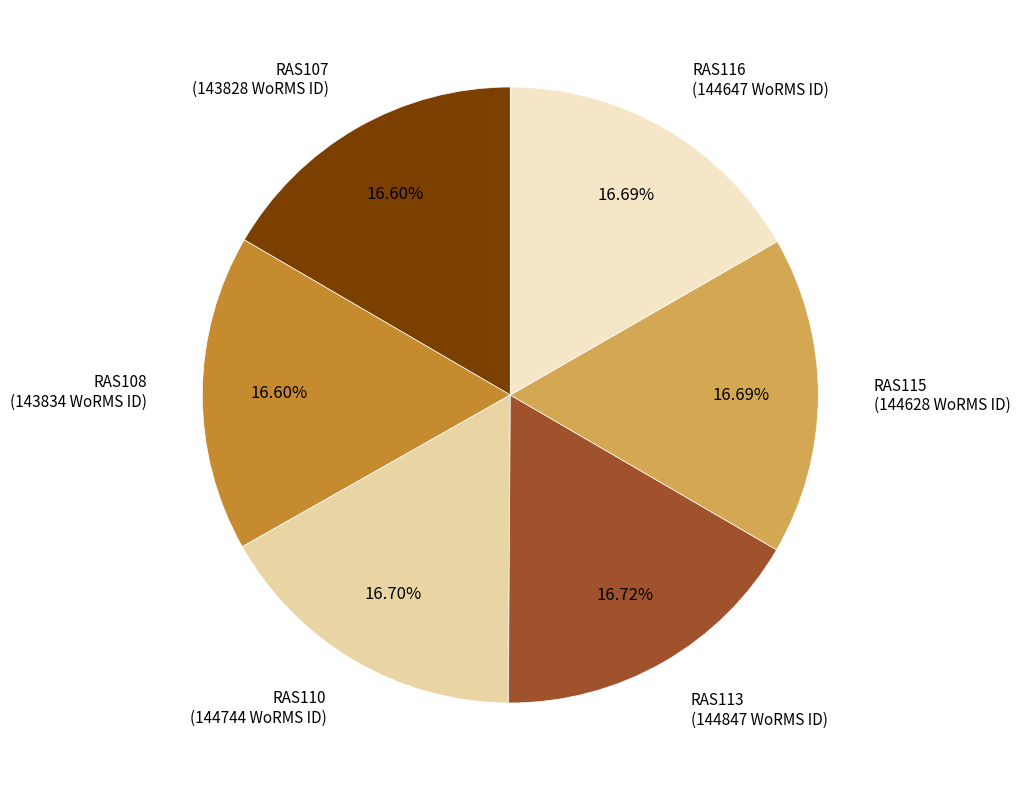

How many slices are in this pie chart?

6